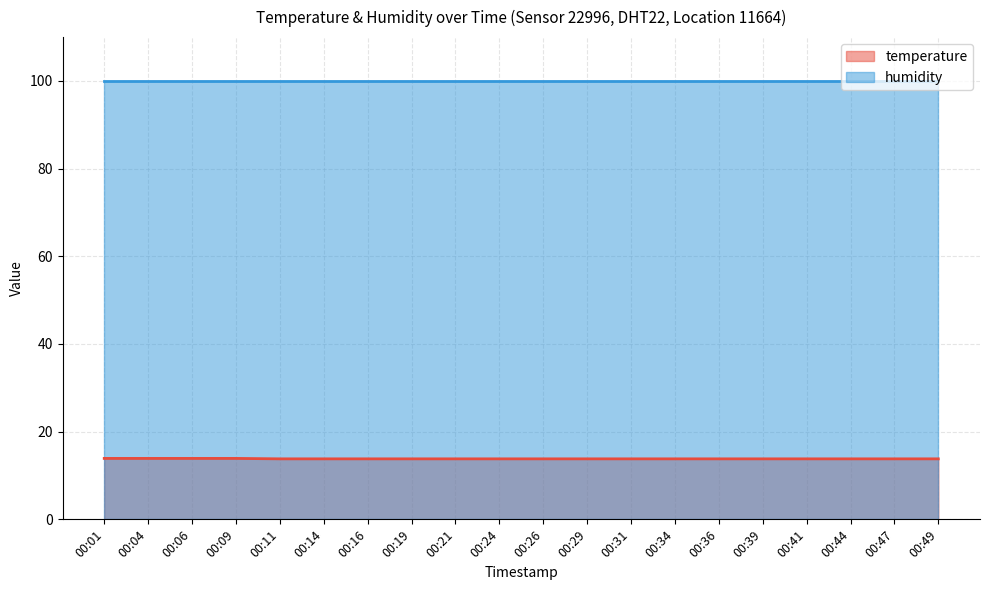

How many lines are shown in the chart?

2